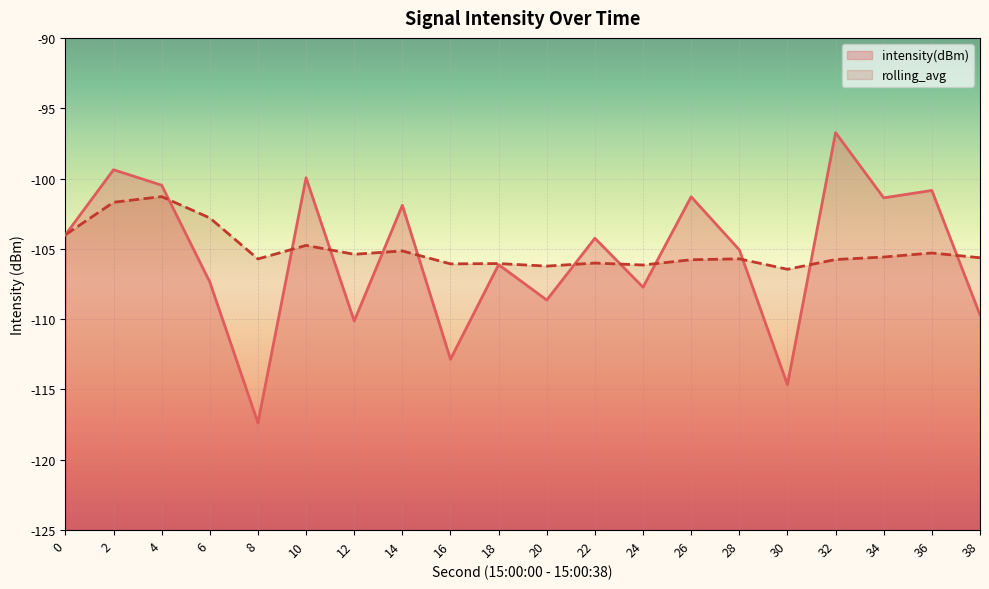

Rank the series at 22 from lowest to highest value.

rolling_avg, intensity(dBm)